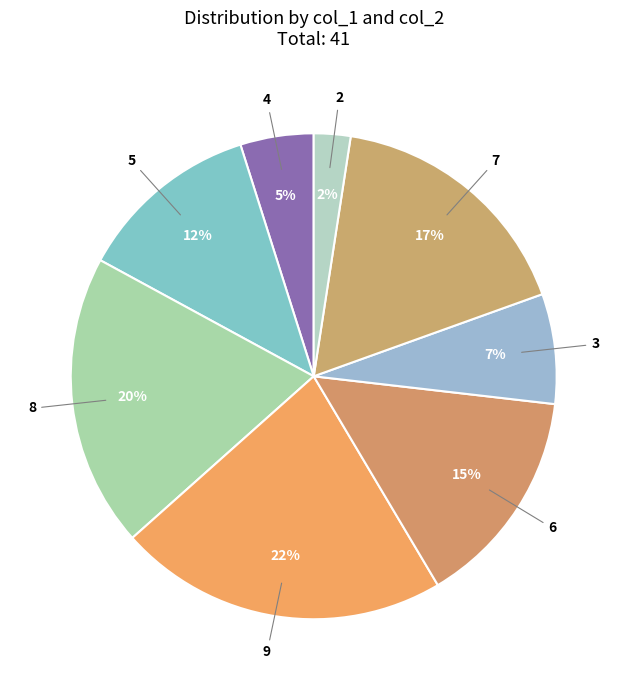

To the nearest percent, what portion does 5 represent?

12%